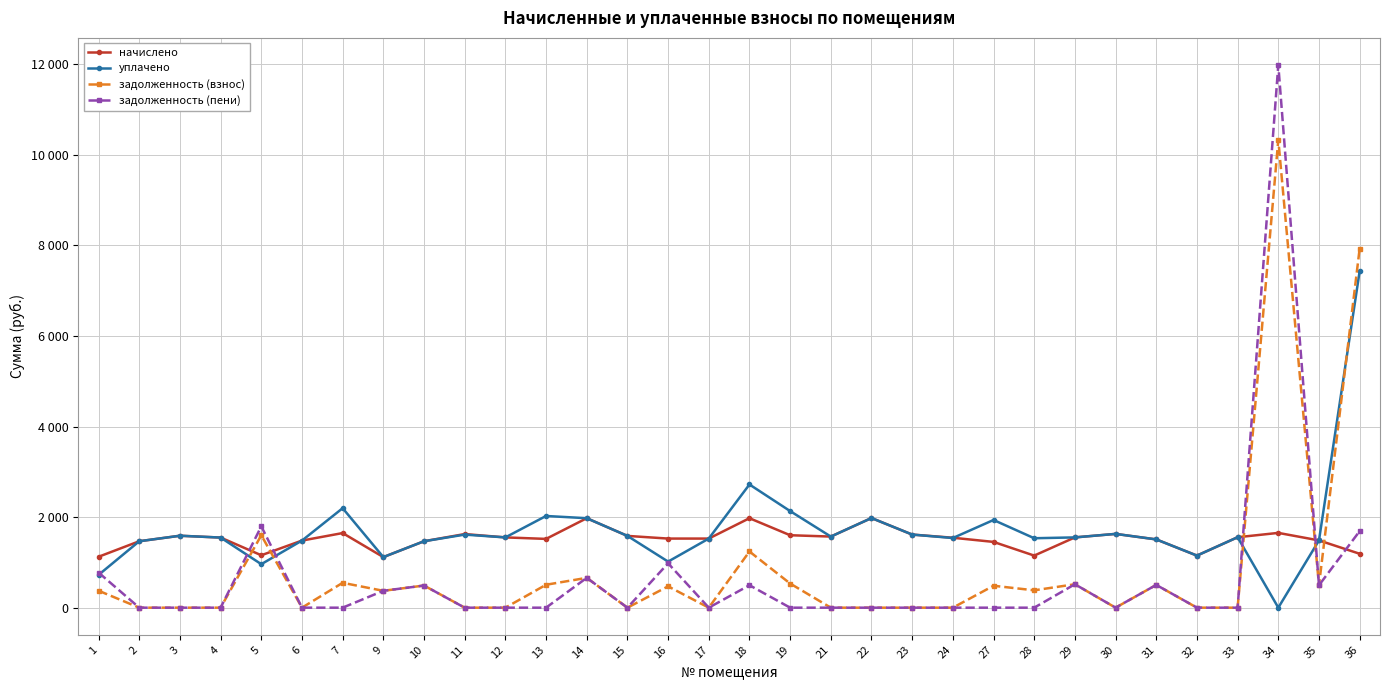

Which series has the widest spread of values?

задолженность (пени)